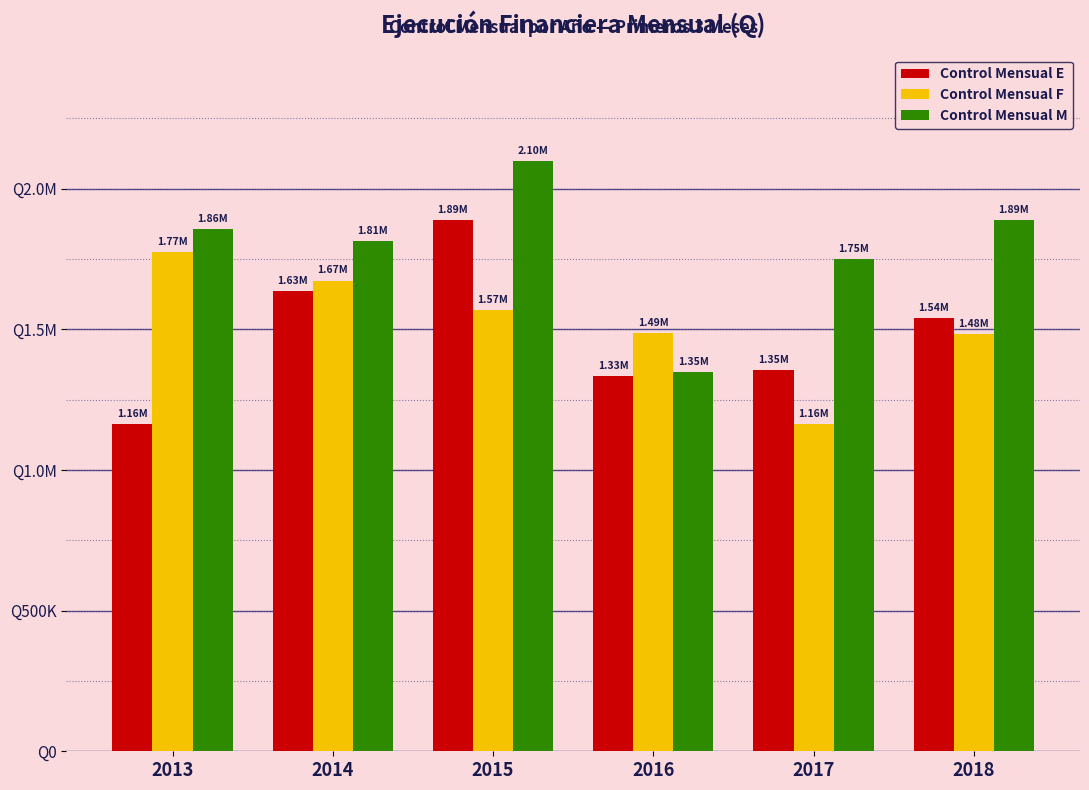

What are all the series names shown in the legend?

Control Mensual E, Control Mensual F, Control Mensual M